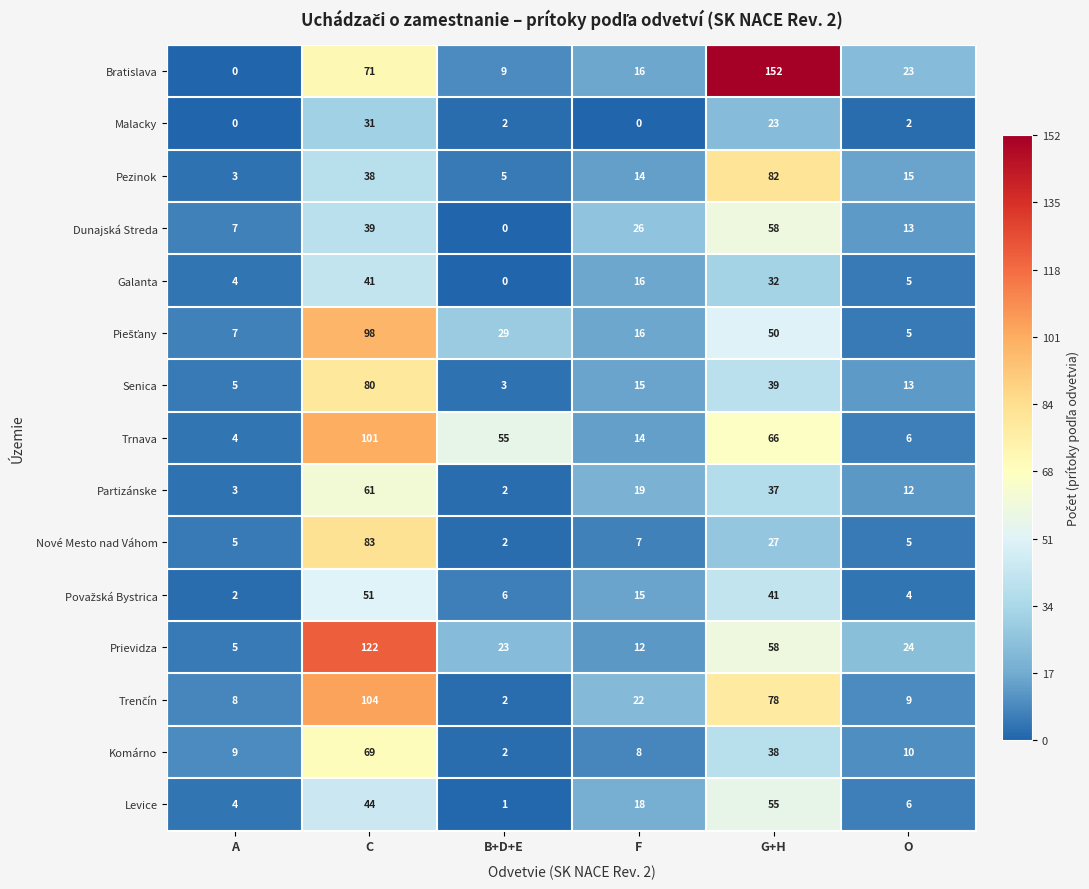

What is the difference between the maximum and second lowest values in the Levice series?

51